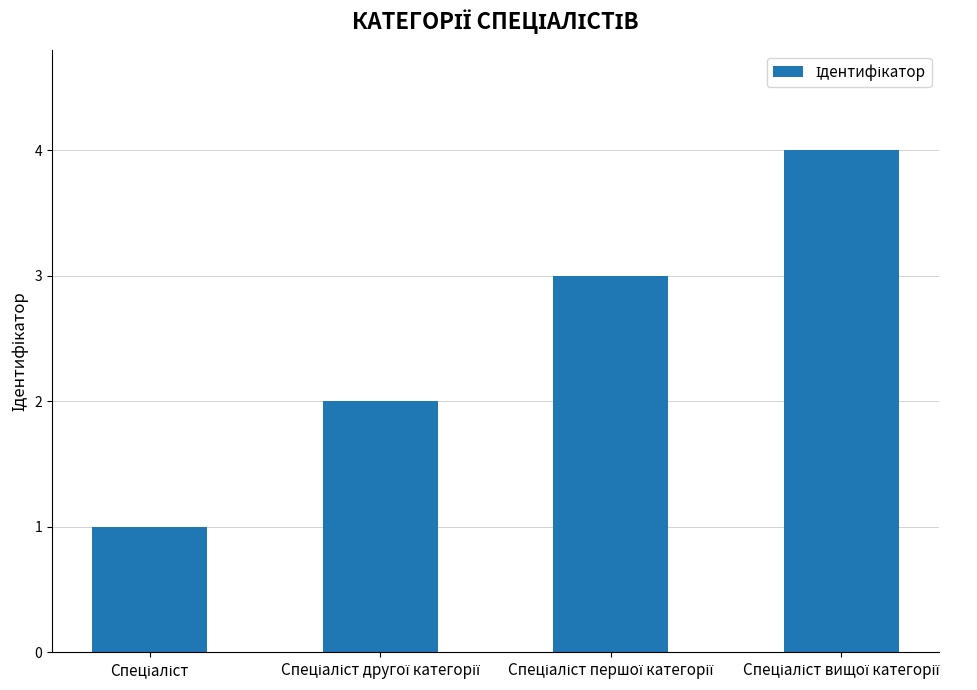

What is the difference between the maximum and minimum values?

3